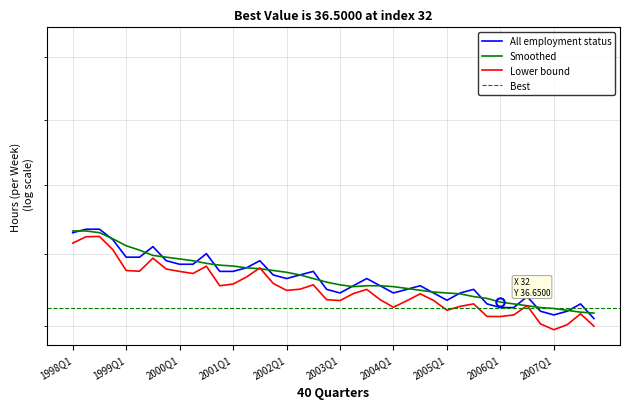

What is the average value?

37.3